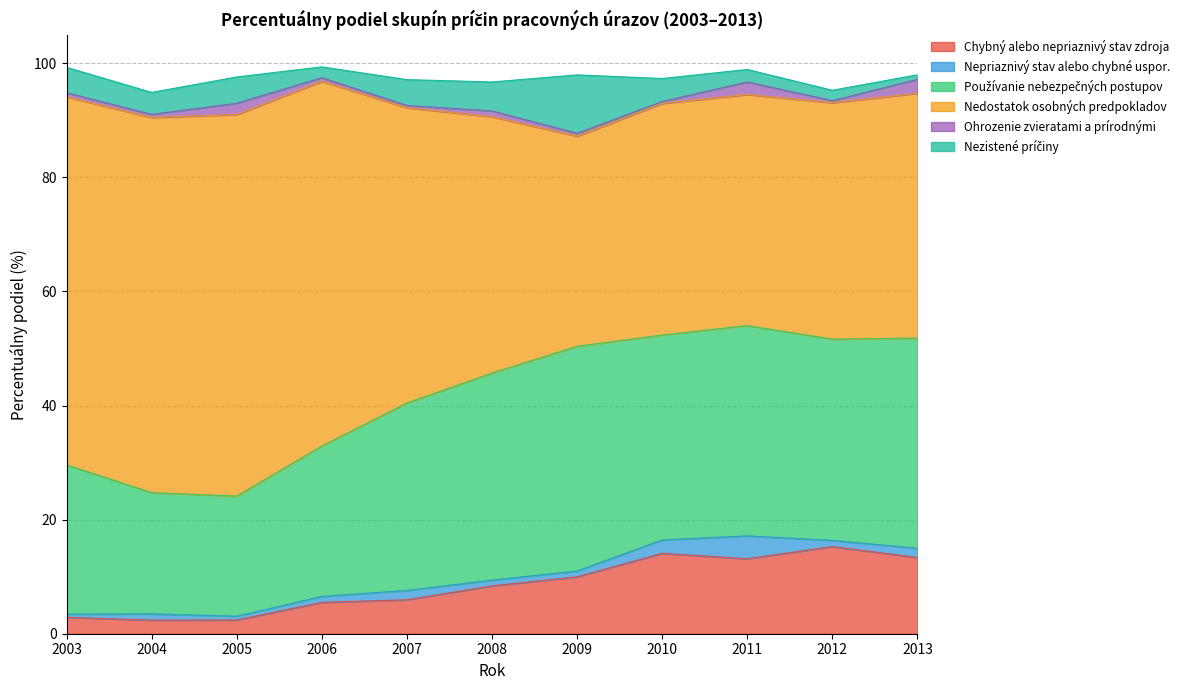

The Nepriaznivý stav alebo chybné uspor. series shows 0.4 at 2013. True or false?

False